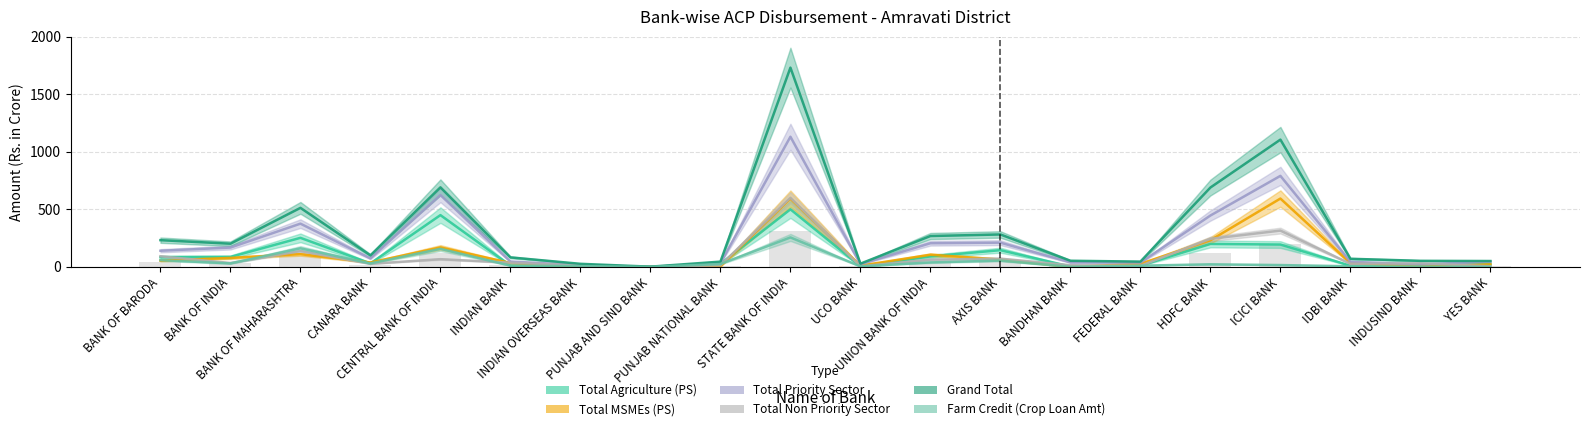

Reading left to right, transcribe all the data shown in this chart.

Total Agriculture (PS): 84.1	86.1	252.2	30.2	449.9	10.8	7.9	0.0	25.6	500.3	4.7	90.9	144.9	3.1	10.6	199.3	193.9	9.8	14.0	24.1
Total MSMEs (PS): 54.2	77.7	110.1	38.0	168.9	33.7	2.3	0.4	4.8	592.9	10.7	105.2	63.9	0.6	26.3	231.3	594.0	31.8	7.3	21.6
Total Priority Sector: 140.0	167.7	375.7	73.5	624.8	46.1	14.9	0.6	31.8	1131.6	23.1	205.3	210.3	38.8	36.8	446.3	791.2	43.8	21.3	45.7
Total Non Priority Sector: 92.0	33.5	137.3	26.5	66.7	36.2	11.4	1.1	13.6	600.9	4.6	62.7	71.3	14.2	8.7	243.4	315.3	26.4	31.0	5.0
Grand Total: 232.0	201.1	513.0	99.9	691.5	82.3	26.3	1.7	45.4	1732.4	27.7	268.0	281.6	53.0	45.5	689.8	1106.5	70.2	52.3	50.7
Farm Credit (Crop Loan Amt): 58.4	29.8	161.1	29.7	156.6	10.3	6.2	0.0	24.5	255.8	4.0	38.4	54.6	0.0	10.2	22.1	15.6	4.8	1.8	0.0